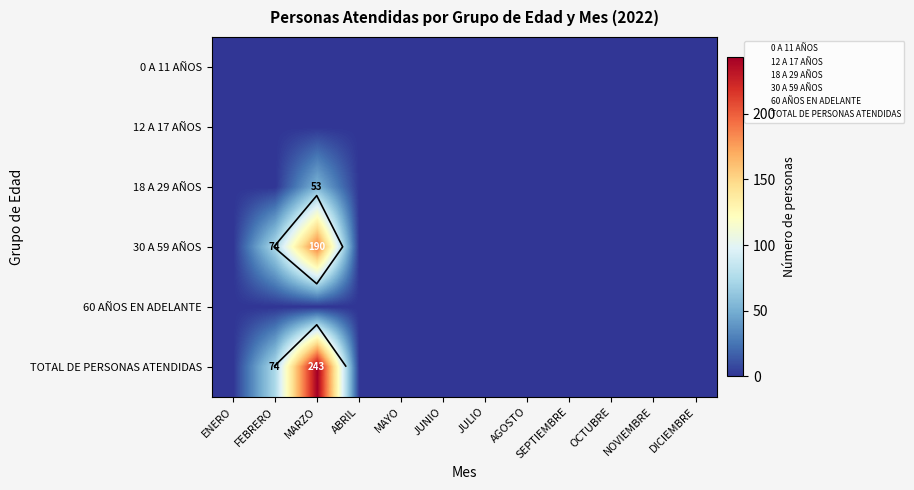

At how many categories does at least one series exceed 92?

1